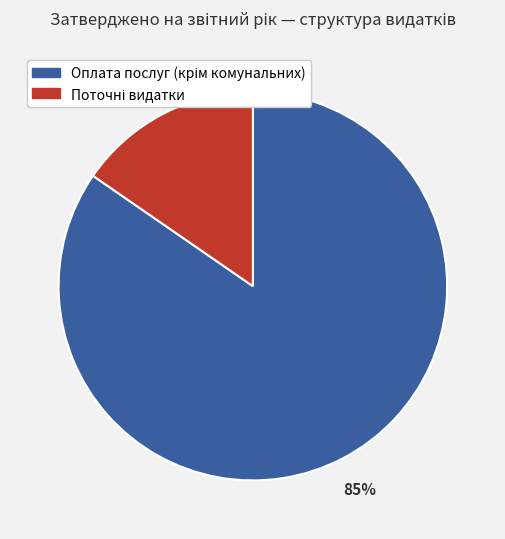

To the nearest percent, what is the average slice percentage?

50%